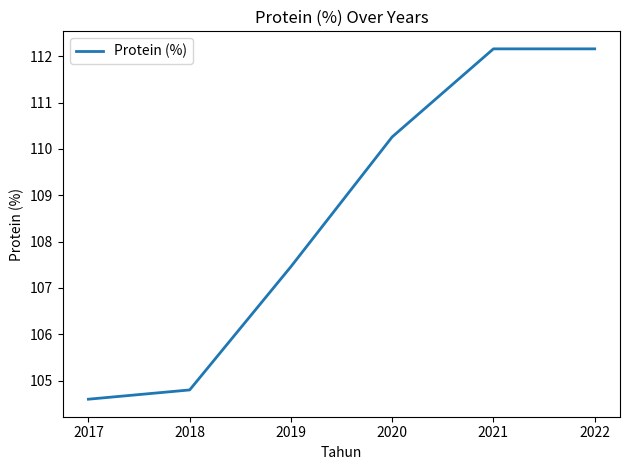

Approximately how many times larger is the value at 2019 compared to 2021?

1.0